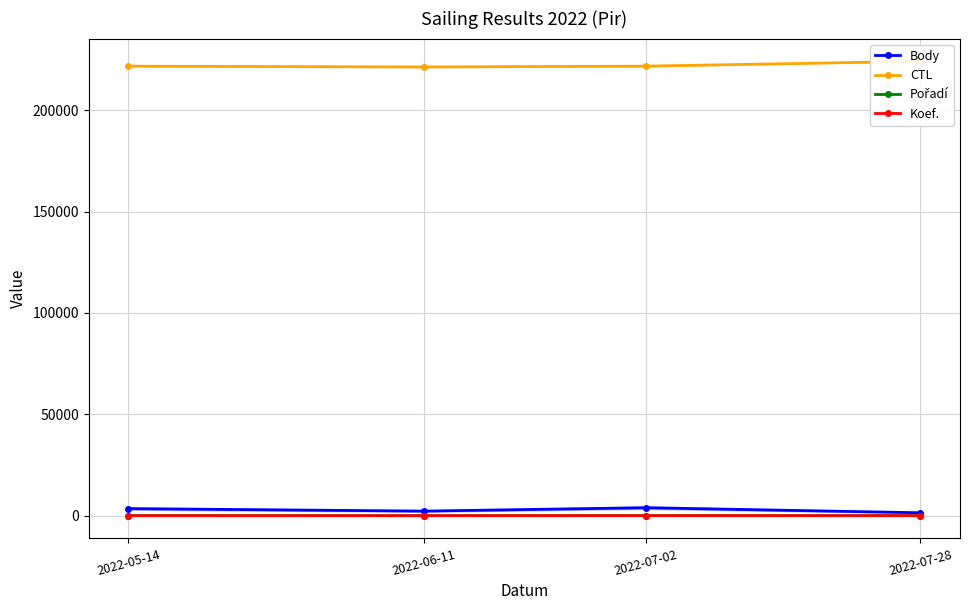

What is the label of the 1st point from the left?

2022-05-14